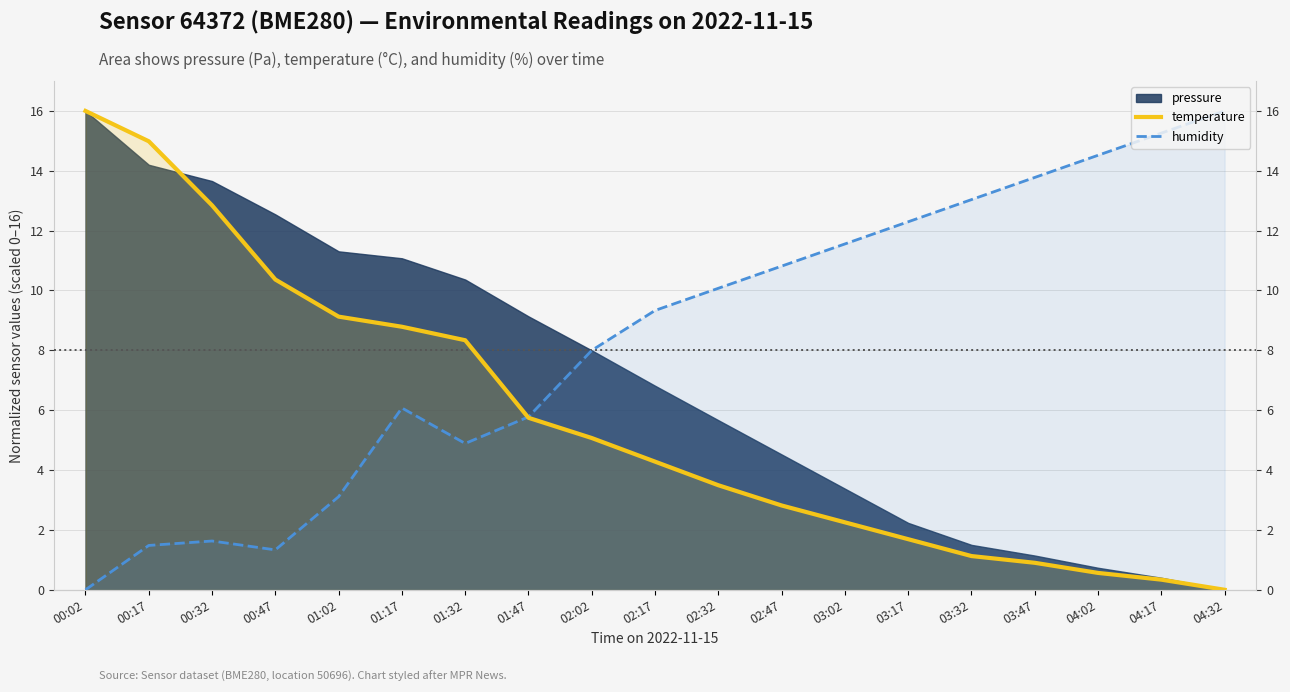

In humidity, how many points are higher than both neighbors (excluding endpoints)?

2